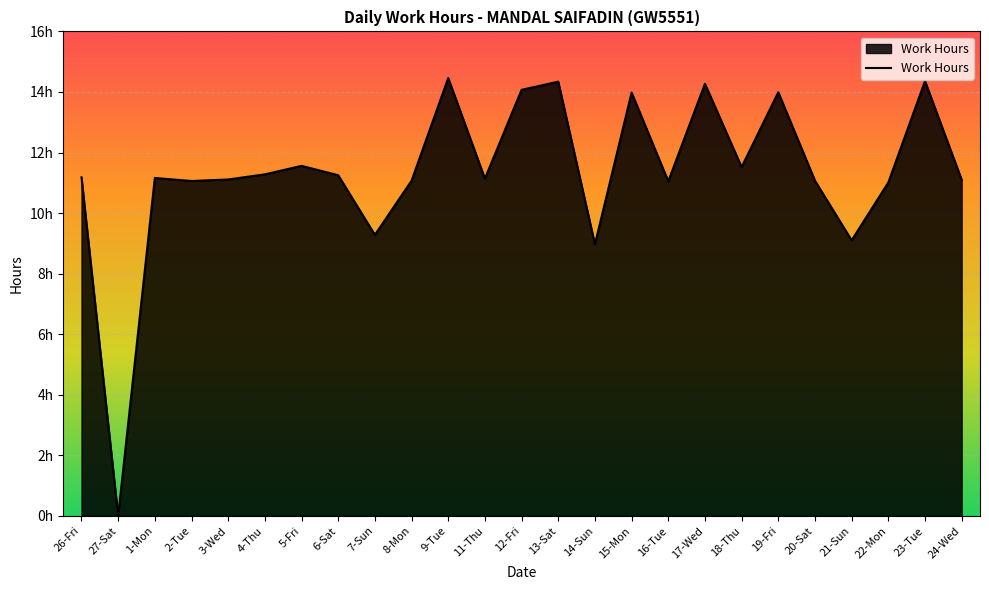

Where is the first local maximum?

1-Mon